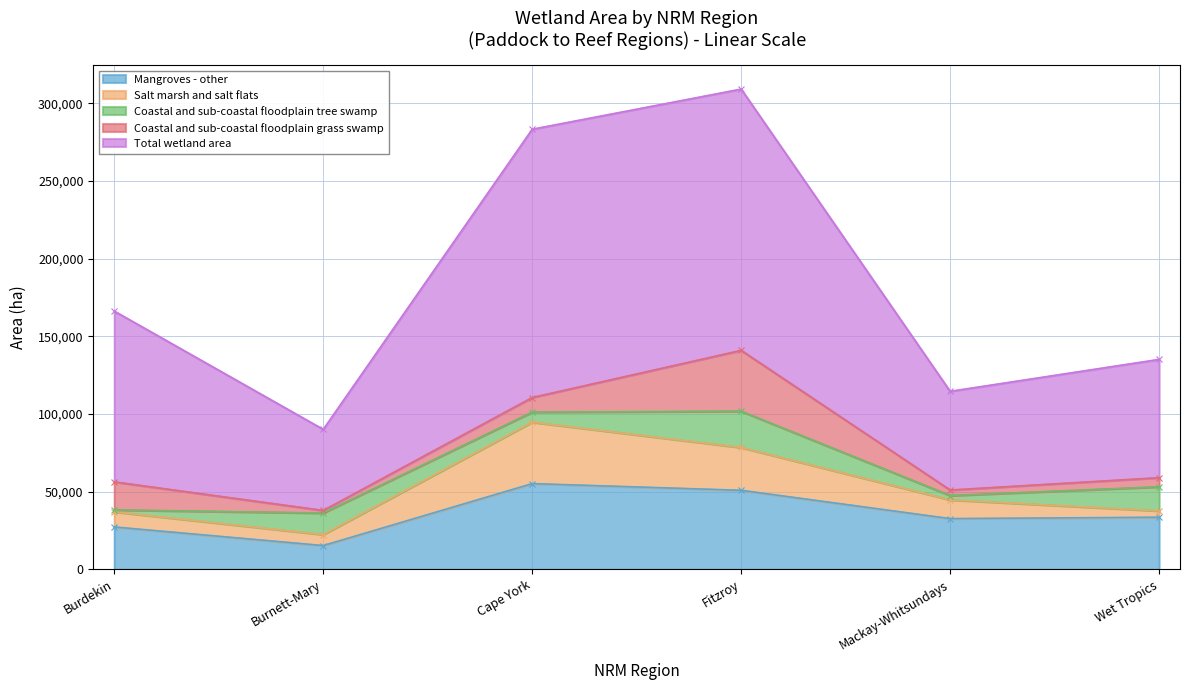

How many values in the Coastal and sub-coastal floodplain tree swamp series exceed 13873?

2